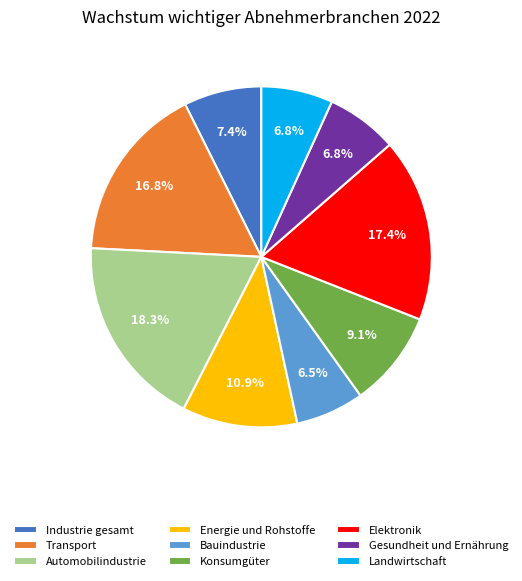

Is there a majority slice in this chart?

No